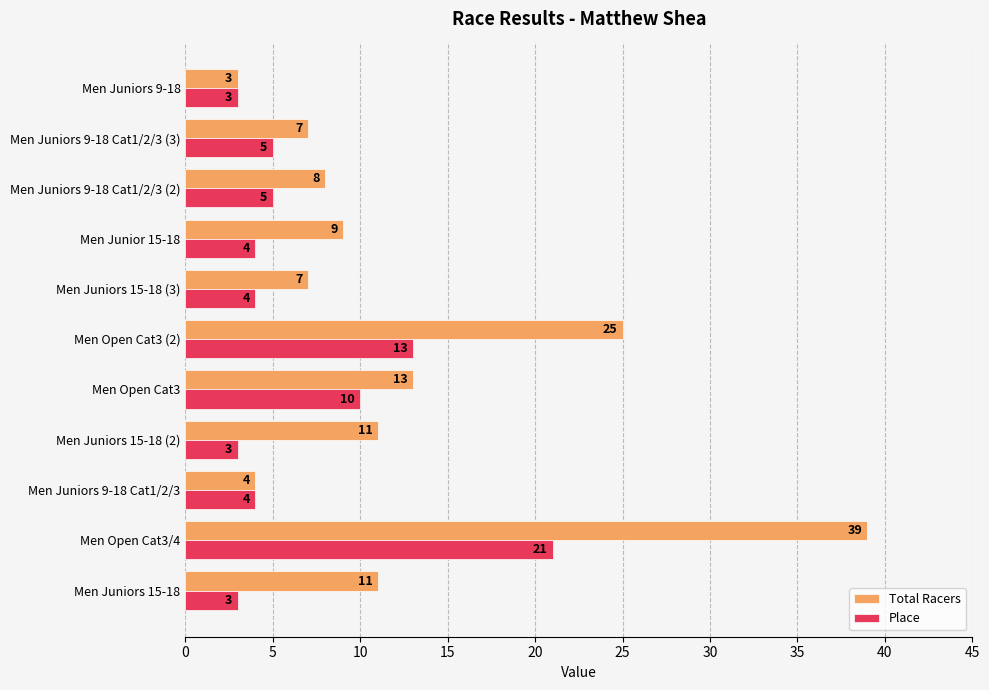

Rank the series by their average value, from highest to lowest.

Total Racers, Place